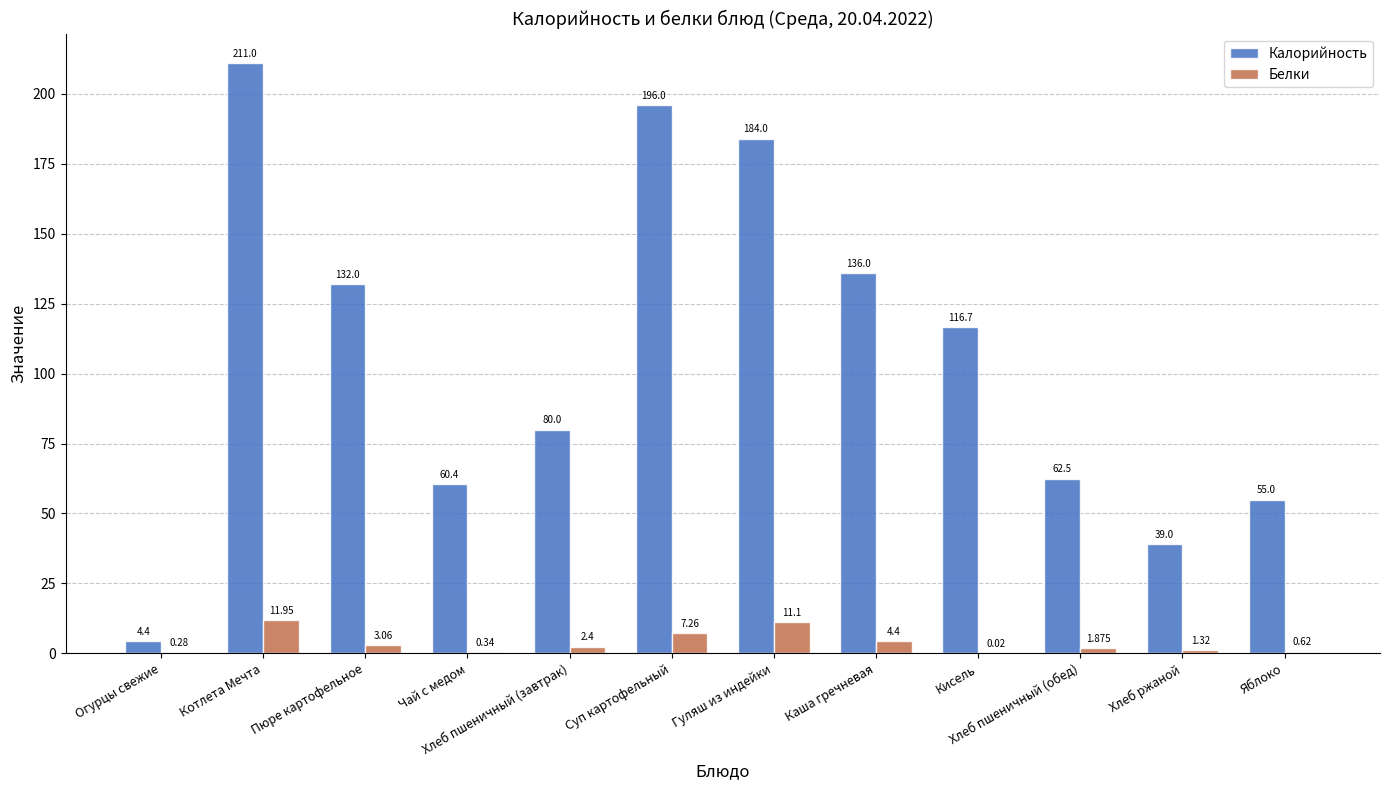

True or false: Калорийность has a value of 136.0 at Каша гречневая.

True